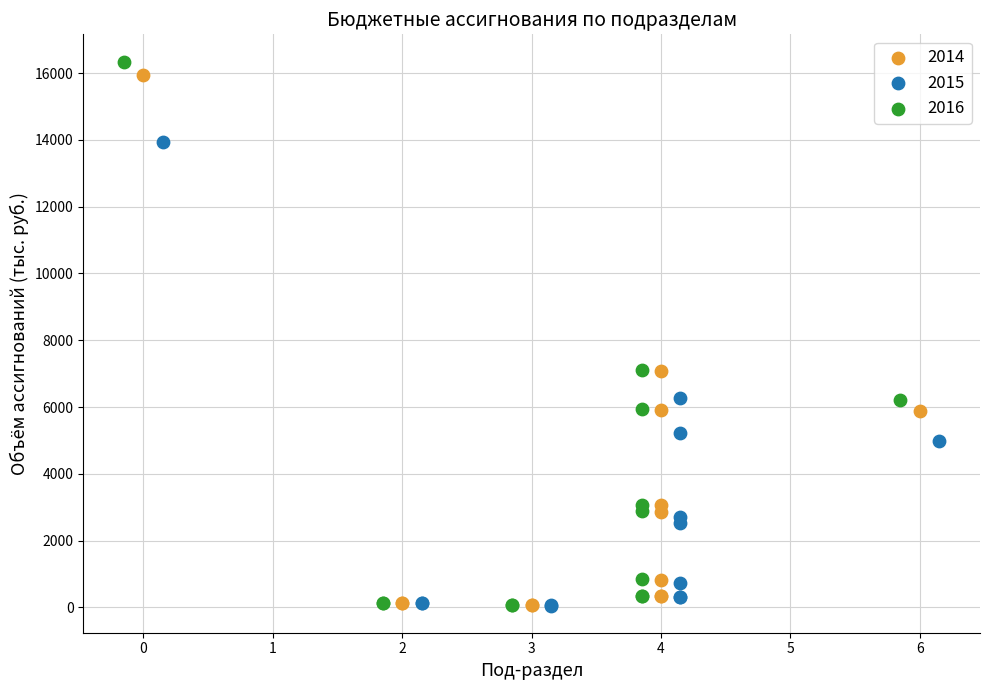

Which series has the widest spread of Y values?

2016